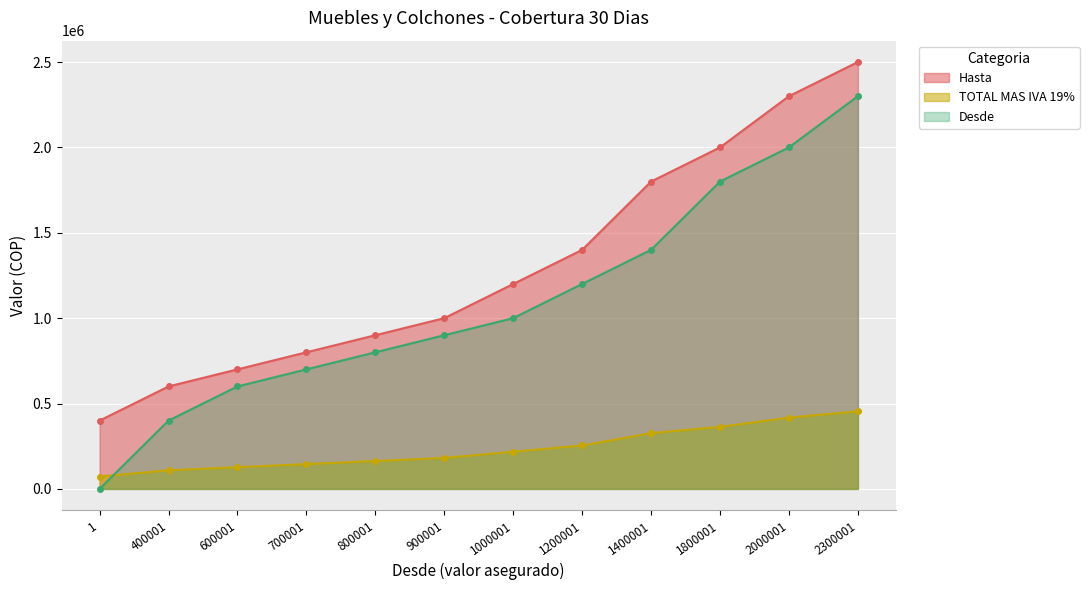

At which category does the chart reach its minimum across all series?

1